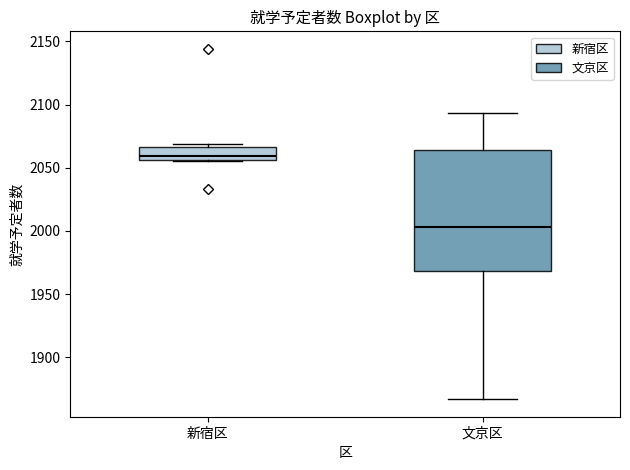

Where does the median line of the box for 文京区 sit on the y-axis? The values are not printed on the chart, so give them approximately, as read against the axis.

2005